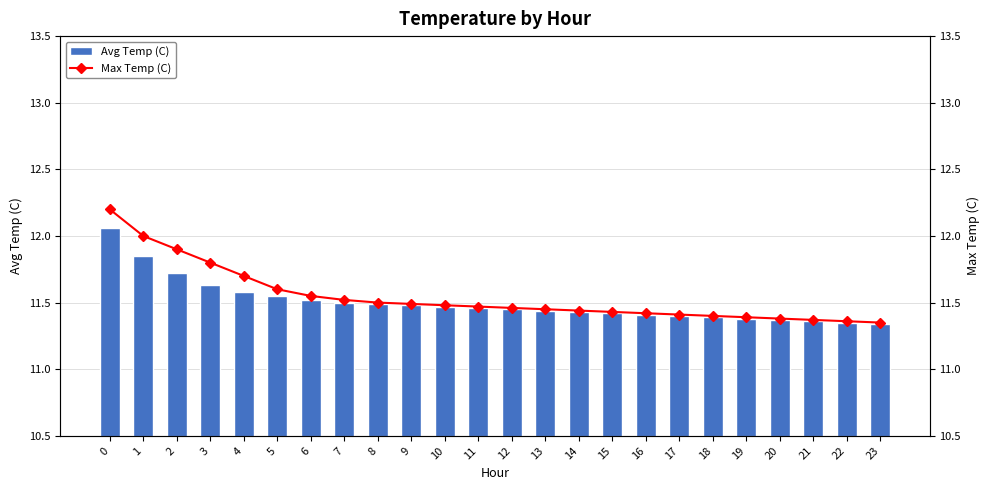

Are the bars horizontal?

No